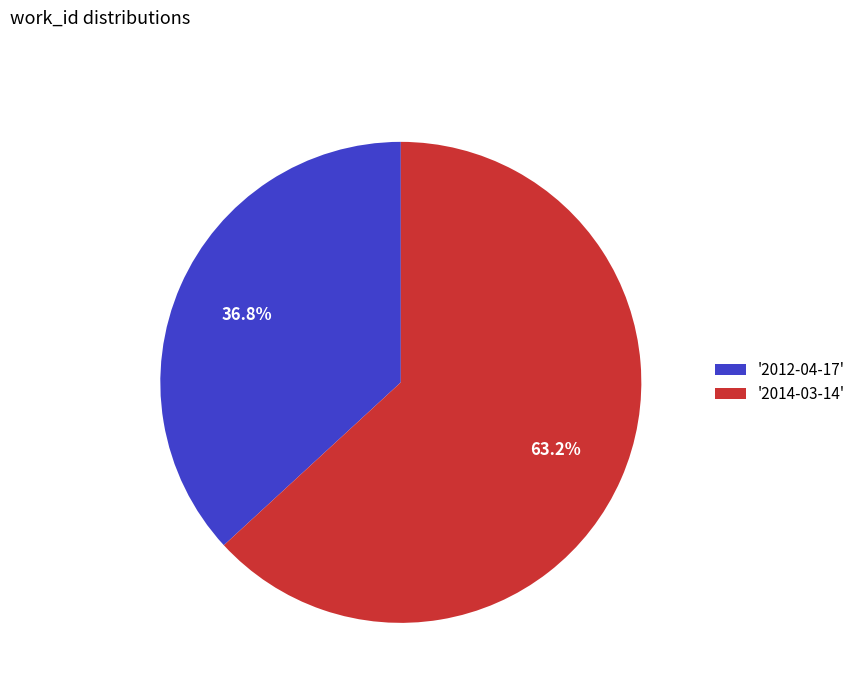

Which category has the smallest portion of the pie?

'2012-04-17'